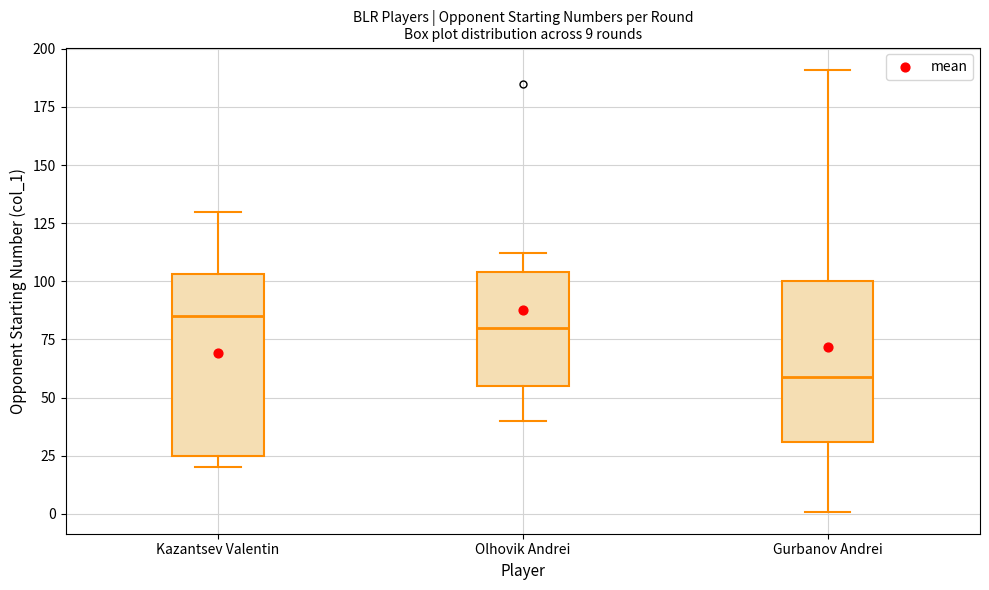

Comparing the boxes themselves (not the whiskers), which one is the tallest?

Kazantsev Valentin